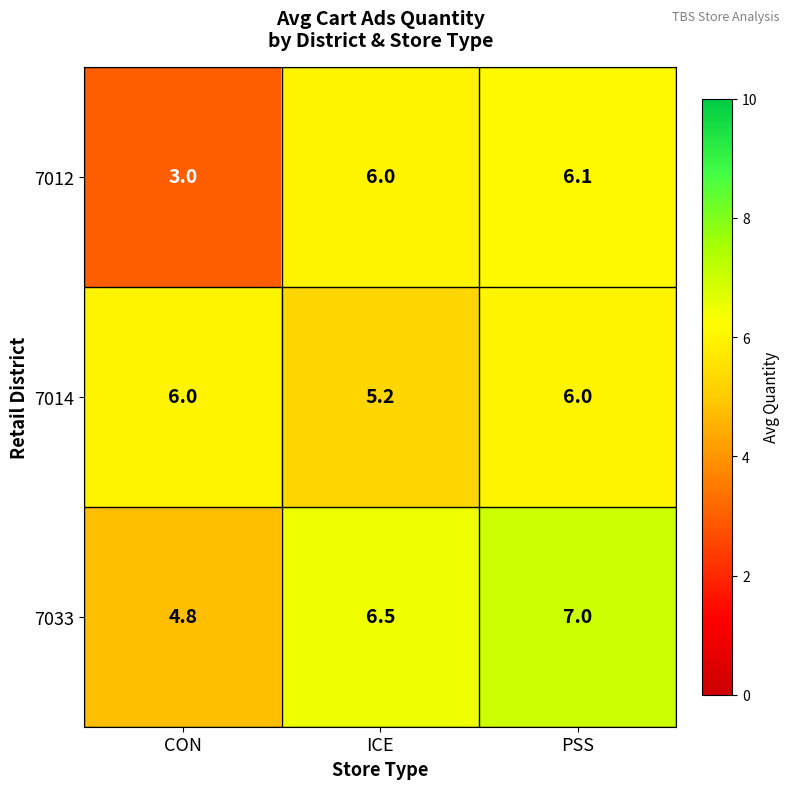

Reading left to right, what are all the values shown in this chart?

7012: 3.0	6.0	6.1
7014: 6.0	5.2	6.0
7033: 4.8	6.5	7.0